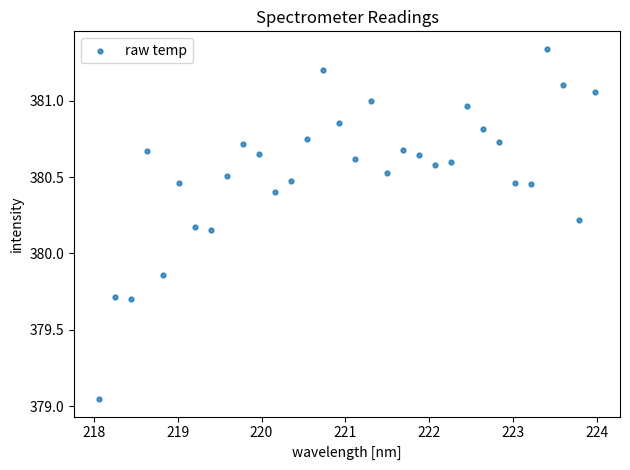

What is the range of X values (max minus min)?

5.9